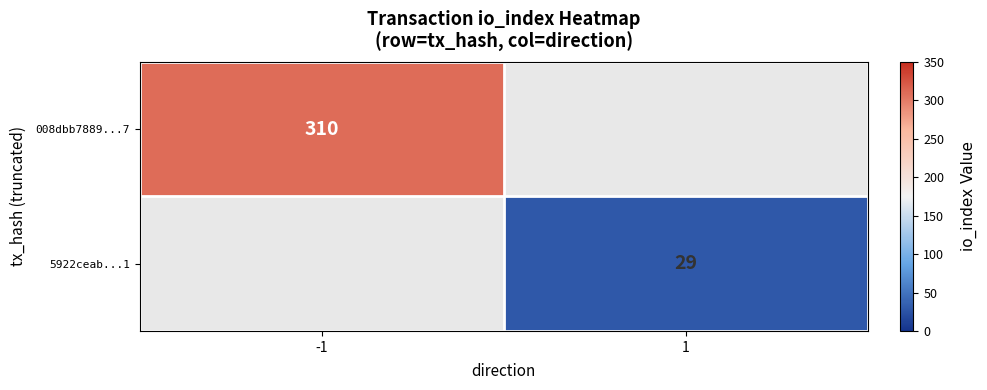

Count the number of categories in the chart.

2